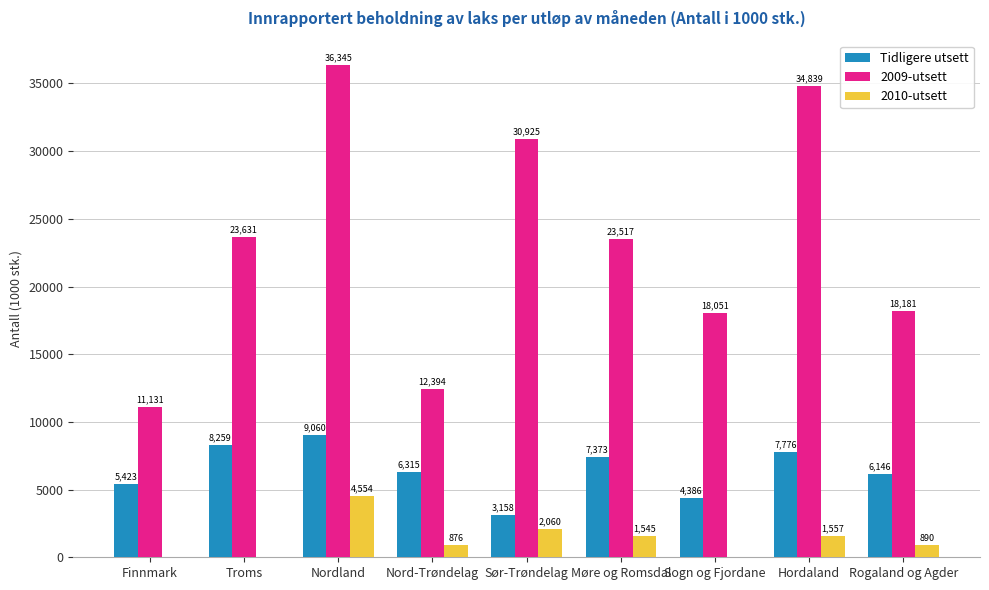

At which label does 2010-utsett reach its peak?

Nordland